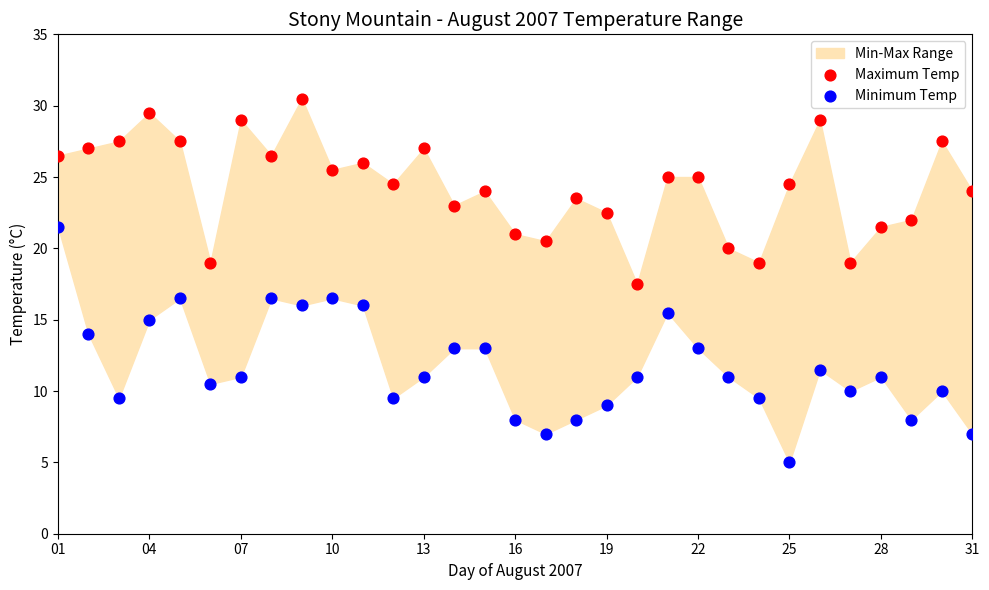

Across all data points, what is the range of Y values (max minus min)?

25.5